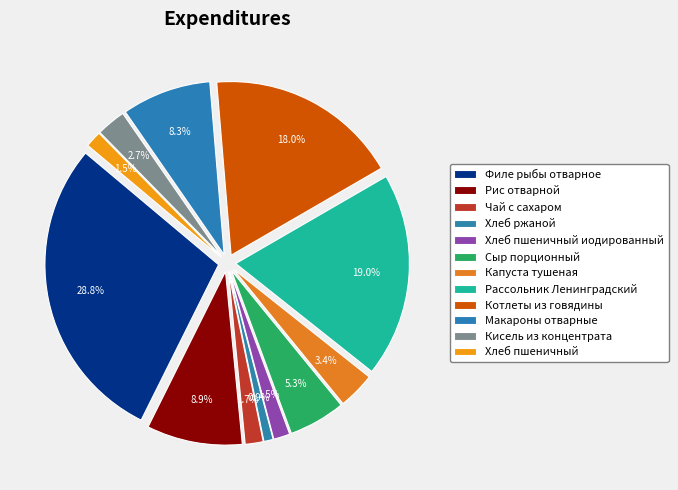

Combined, what portion of the pie is Рассольник Ленинградский and Макароны отварные?

27.3%